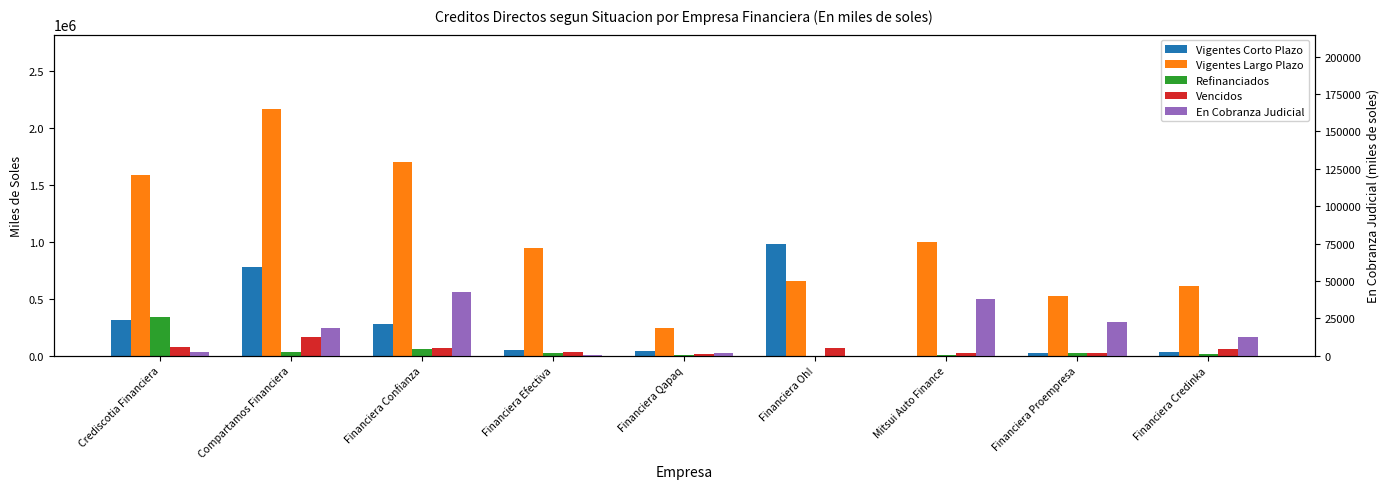

What is the difference between the highest and lowest values at Financiera Proempresa?

499257.8